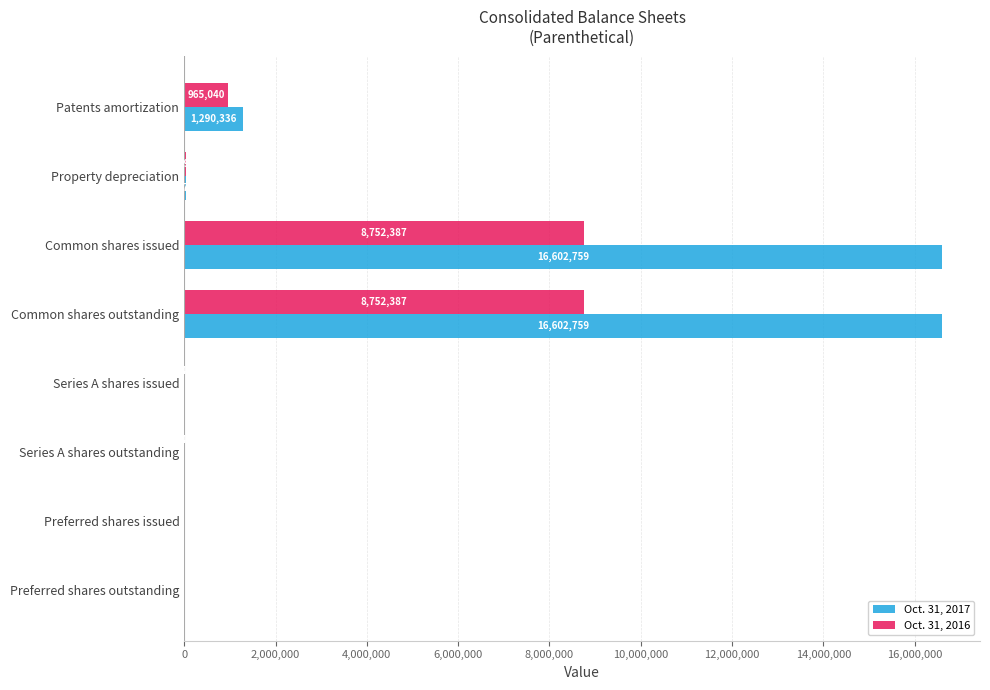

Is the value of Oct. 31, 2016 at Preferred shares issued greater than the value of Oct. 31, 2017 at Common shares issued?

No